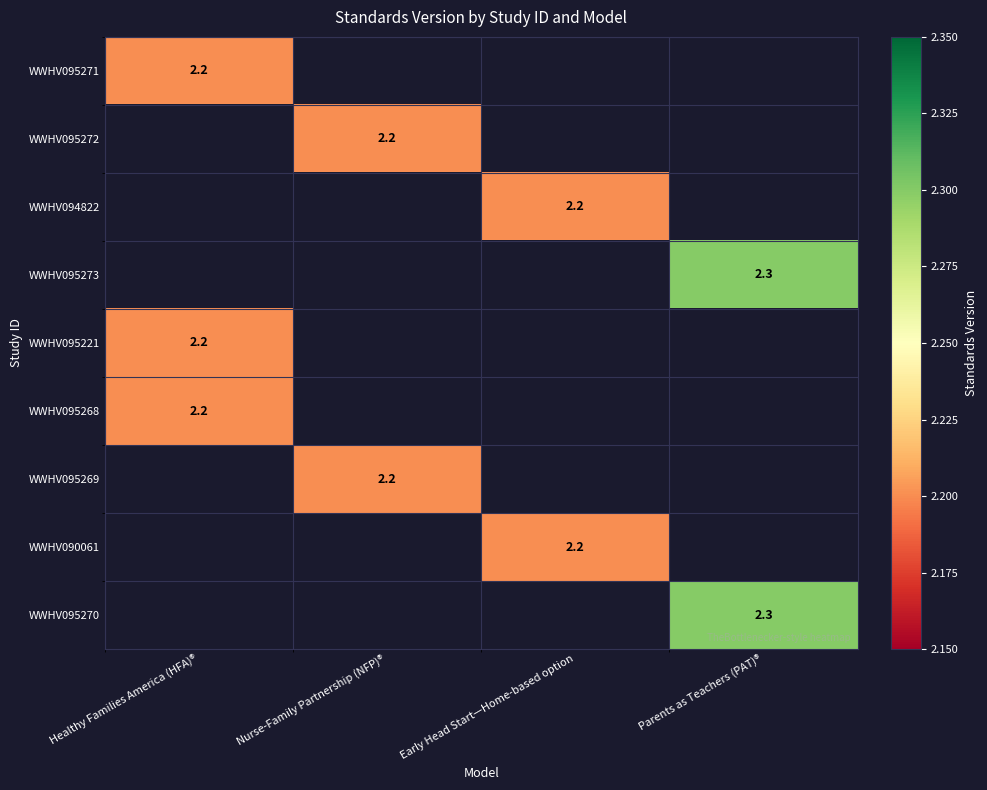

The WWHV095269 series shows 3.8 at Nurse-Family Partnership (NFP)®. True or false?

False